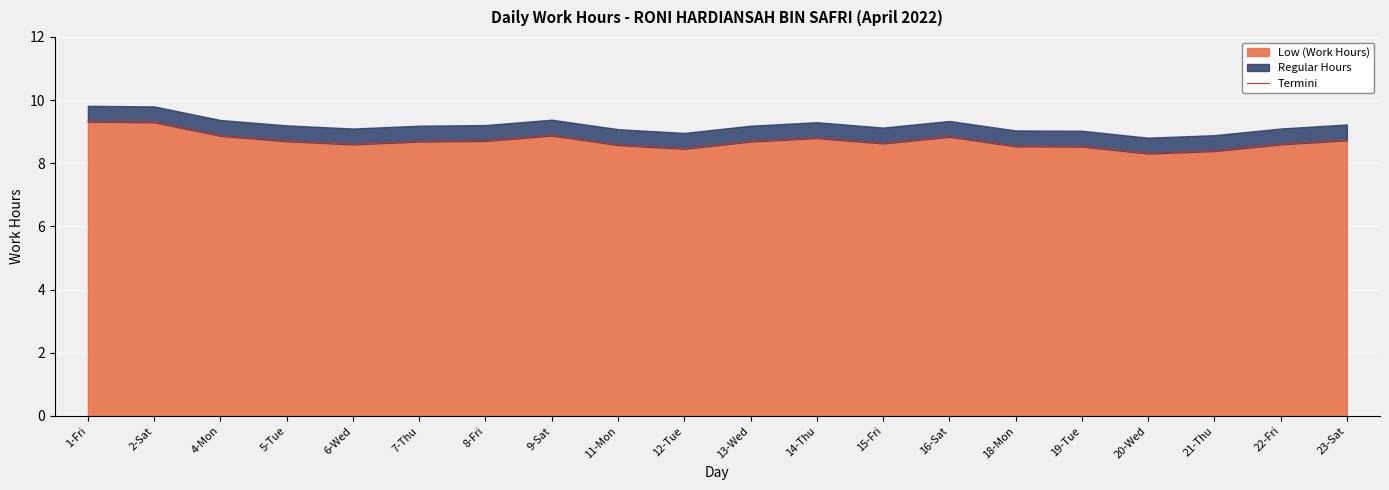

What is the sum of the values at 22-Fri and 9-Sat?

17.5